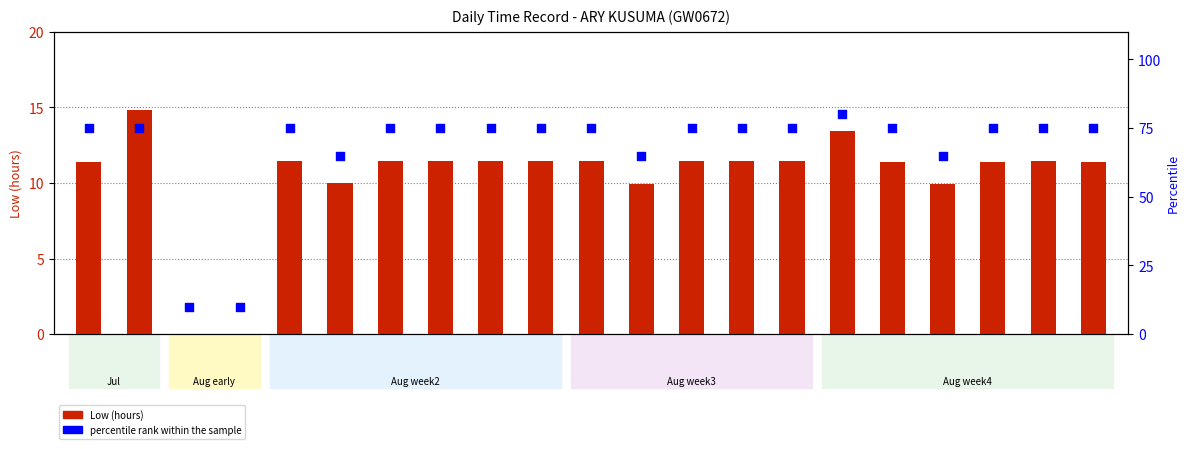

At how many categories does at least one series exceed 58?

19